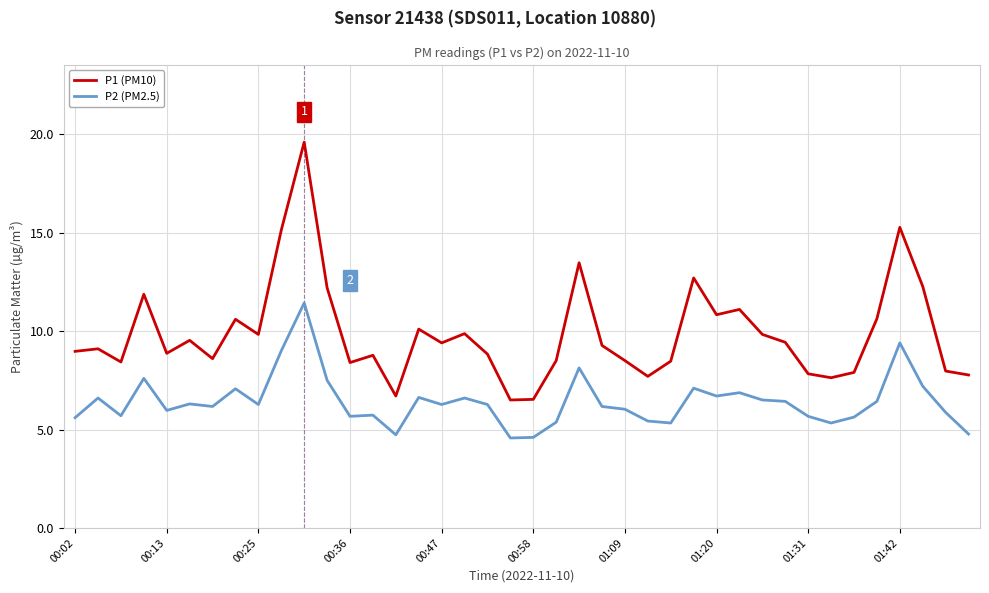

How many categories are shown in the chart?

40